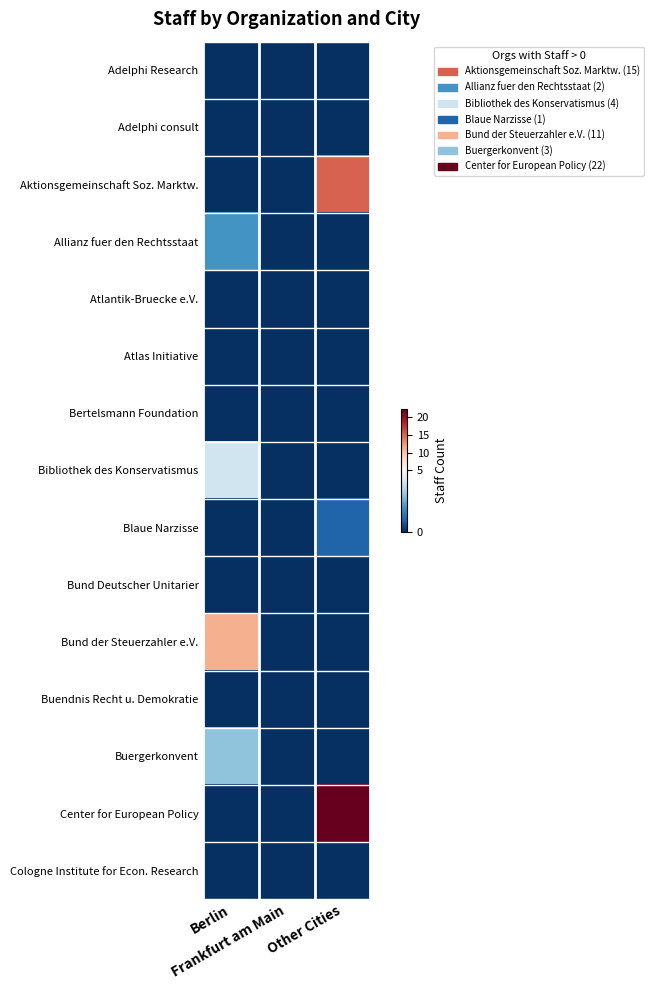

Which category has the highest value across all series?

Other Cities